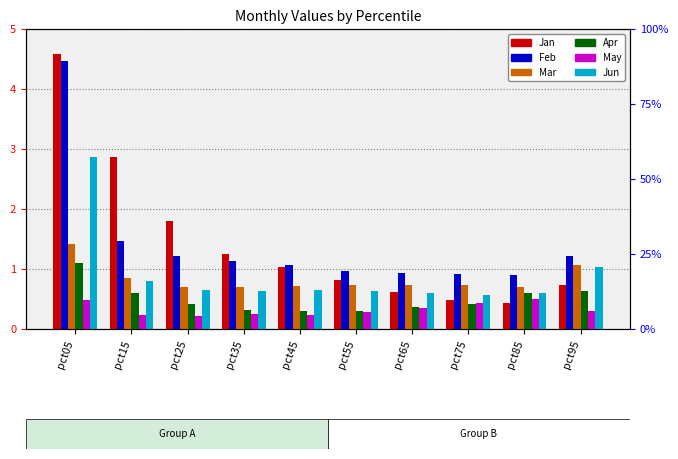

The Mar series shows 1.9 at pct05. True or false?

False